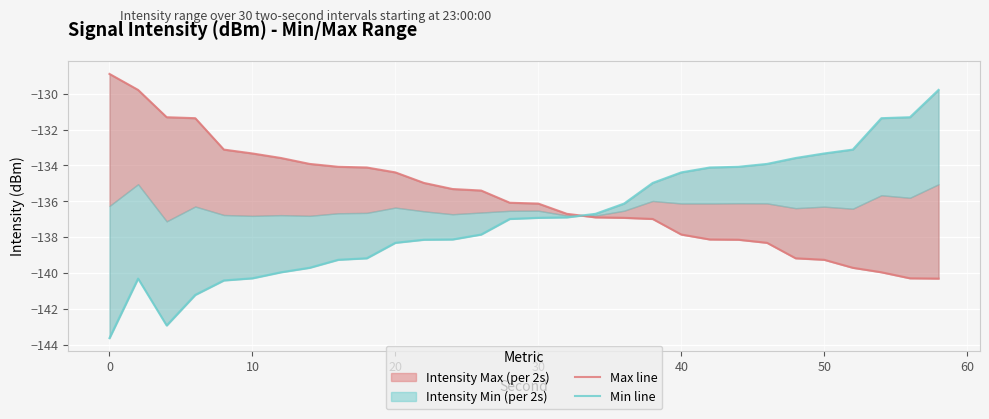

Count the number of categories in the chart.

30